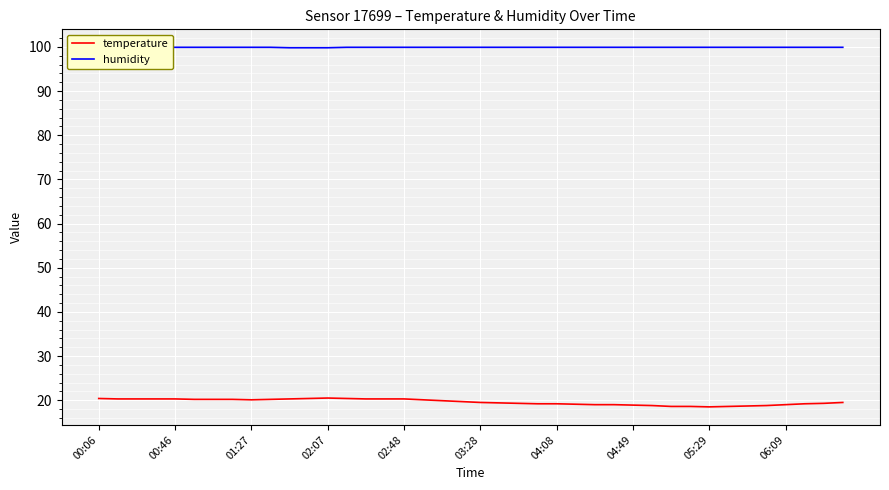

How many values in the temperature series exceed 19?

29